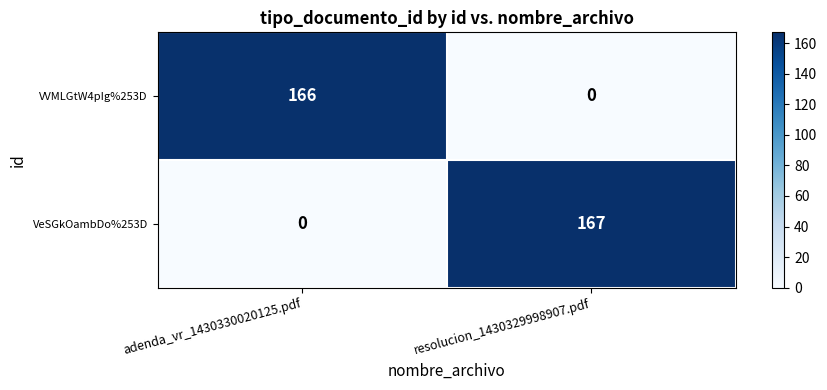

Which category has the highest value across all series?

resolucion_1430329998907.pdf